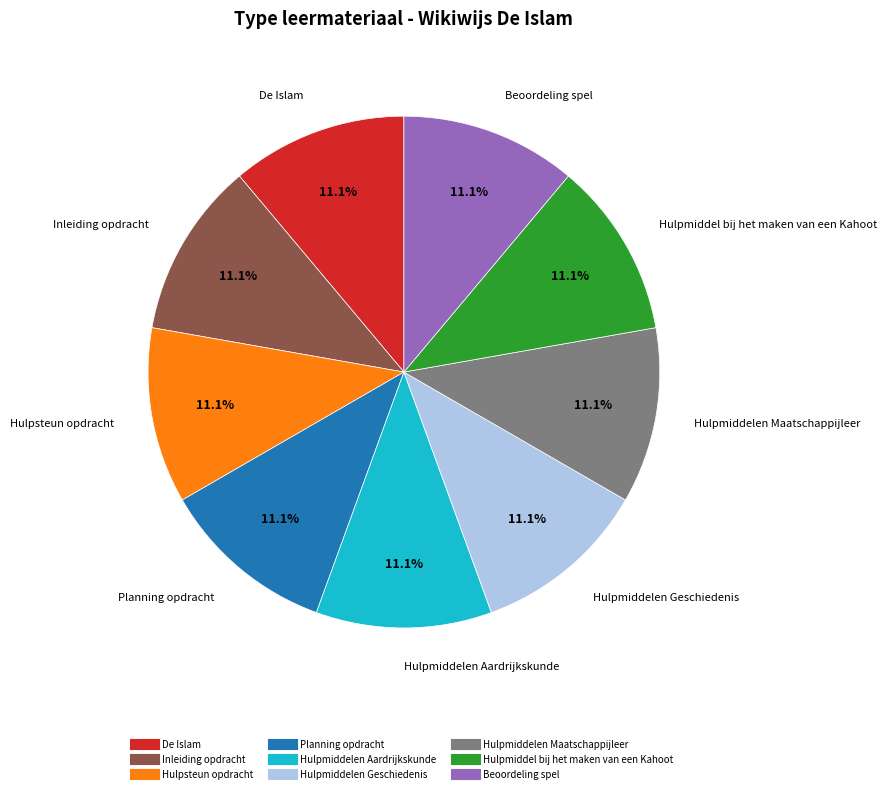

What is the ratio of the value at Beoordeling spel to the value at Hulpmiddel bij het maken van een Kahoot?

1.0